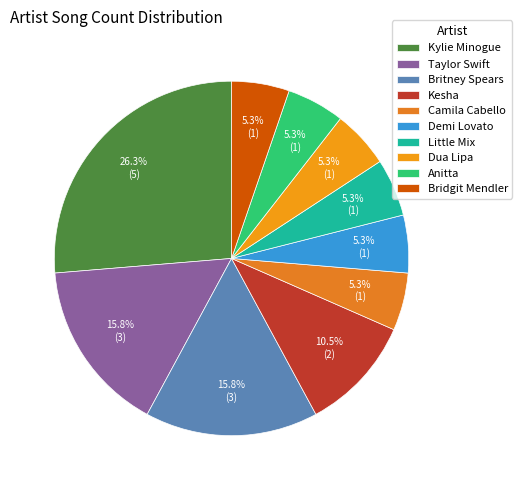

True or false: Anitta accounts for 5% of the total.

True